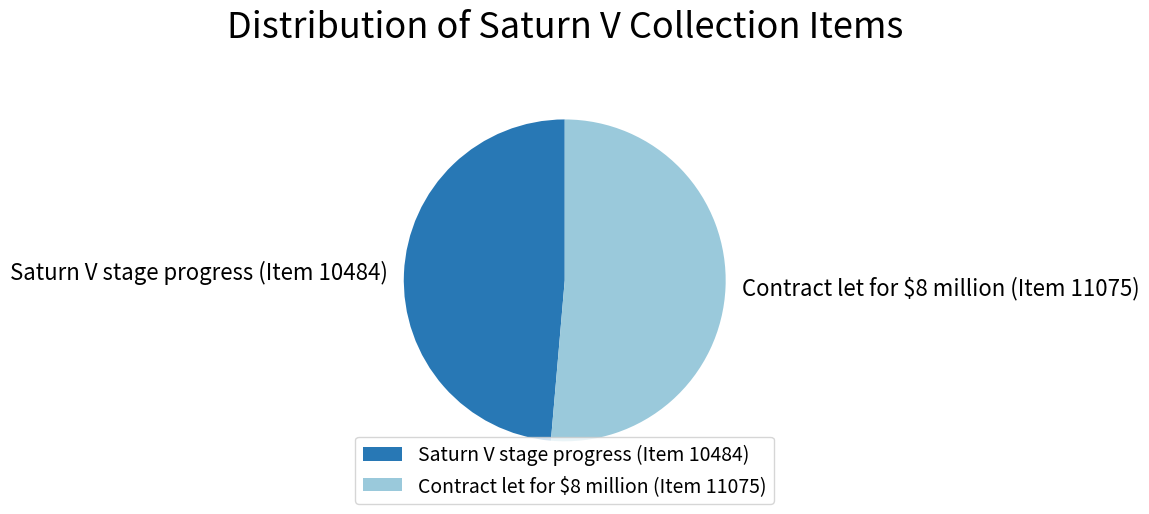

Which slice represents more than half of the pie?

Contract let for $8 million (Item 11075)